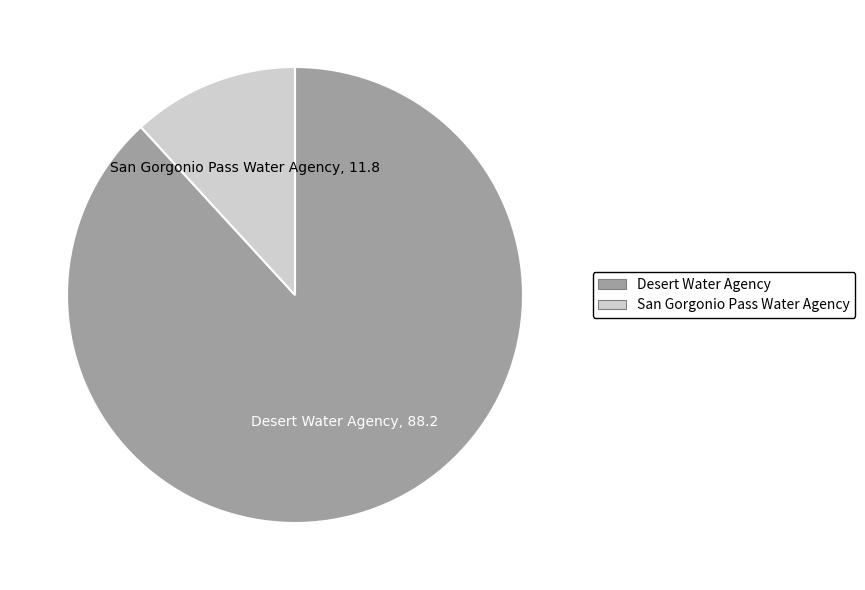

Rank the categories by value from highest to lowest.

Desert Water Agency, San Gorgonio Pass Water Agency